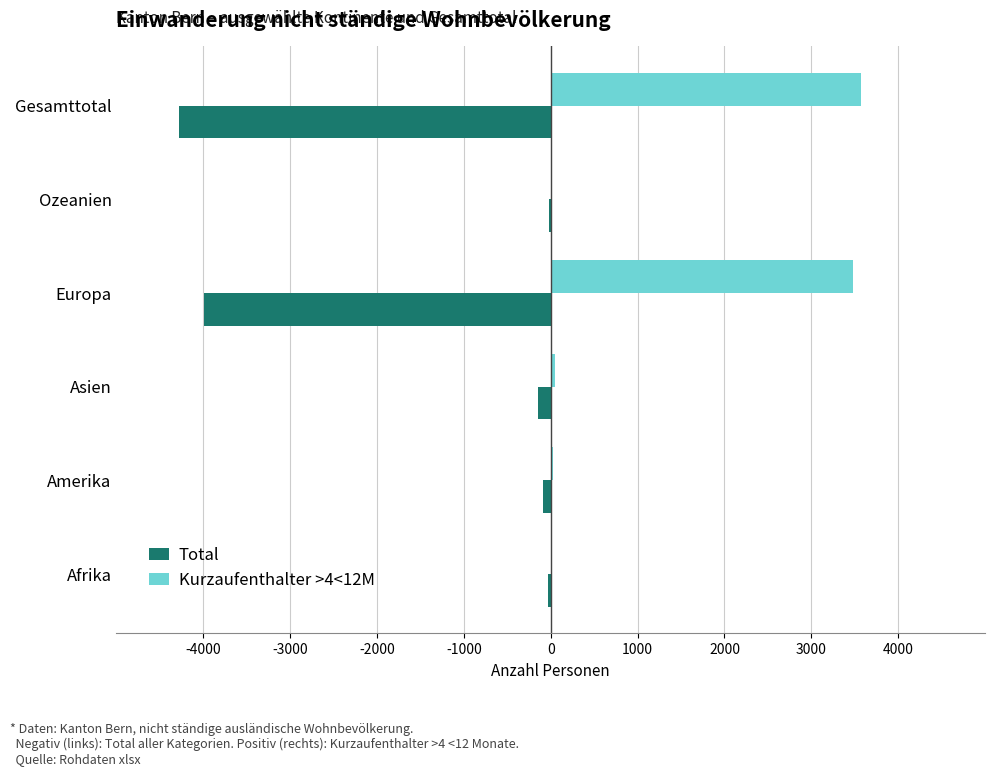

At which label is Total closest to -2148?

Europa